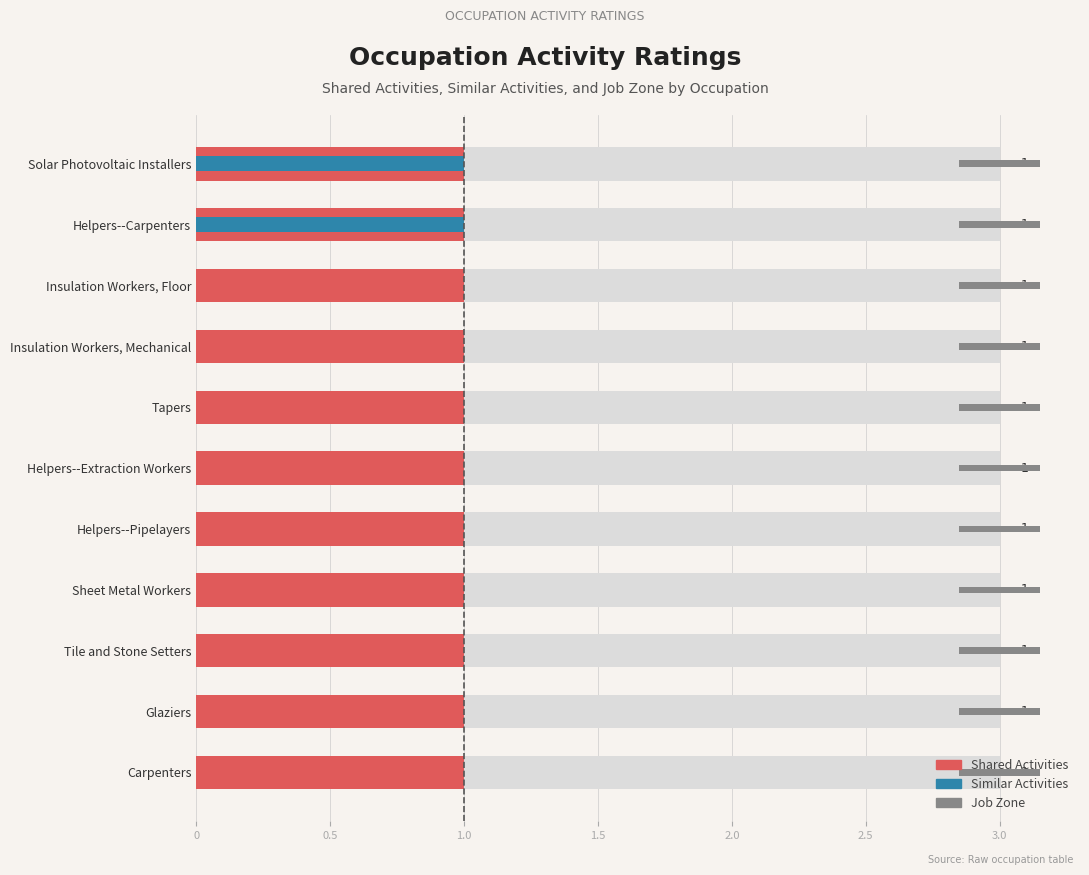

Reading right to left, list all the values displayed in this chart.

Shared Activities: 1	1	1	1	1	1	1	1	1	1	1
Similar Activities: 0	0	0	0	0	0	0	0	0	1	1
Job Zone: 2	2	2	2	2	2	2	2	2	2	2